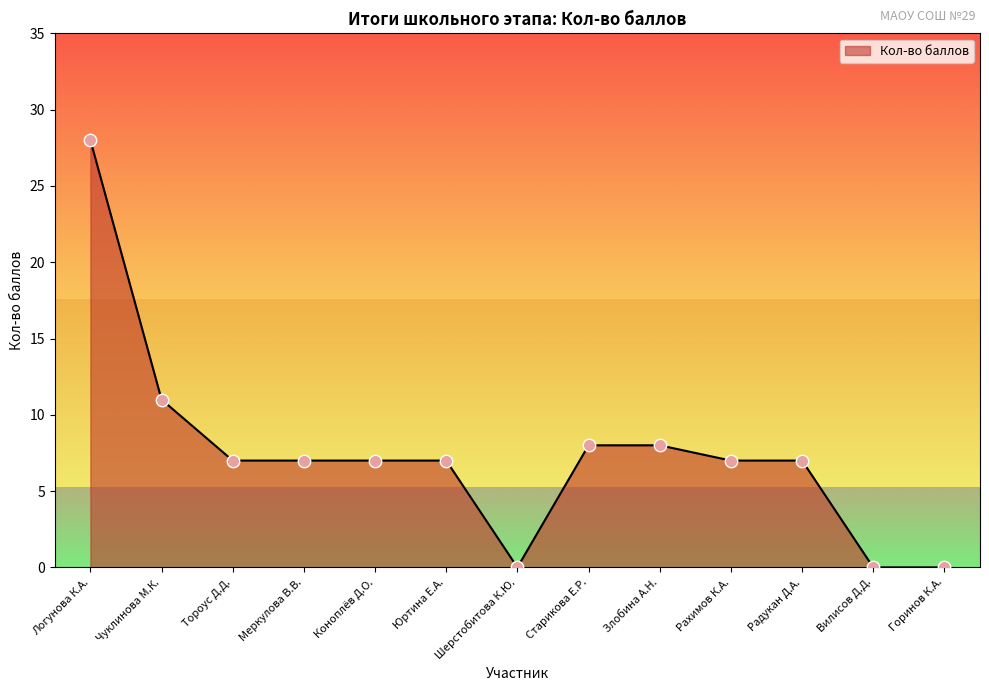

Approximately how many times larger is the value at Злобина А.Н. compared to Тороус Д.Д.?

1.1